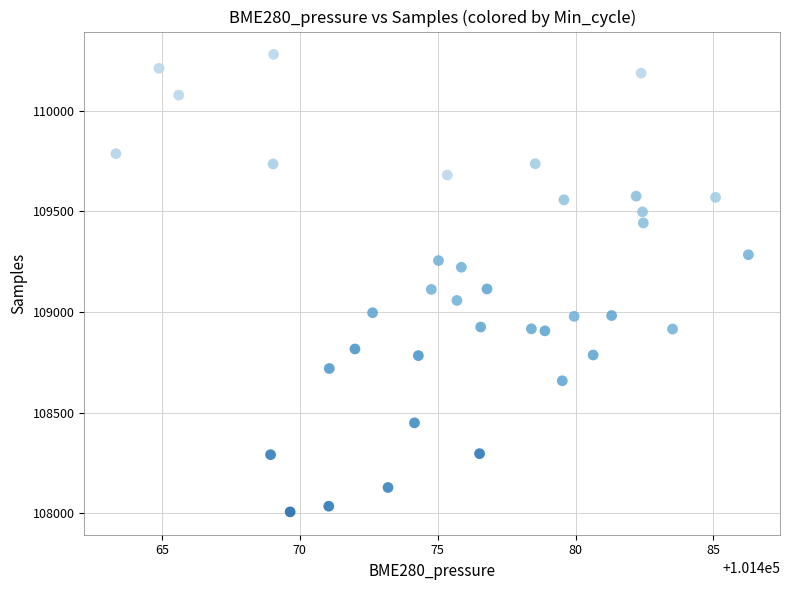

What is the range of Y values (max minus min)?

2272